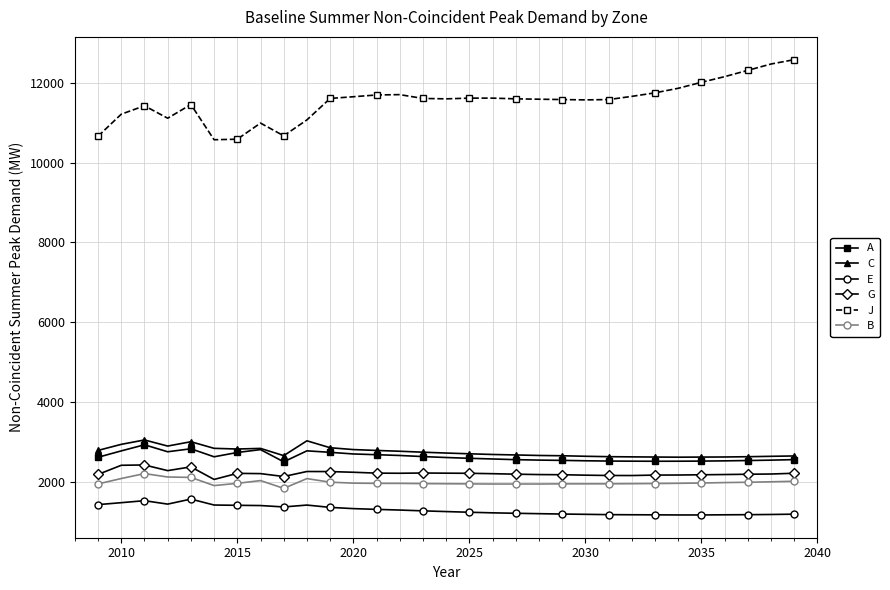

True or false: C has more than 2 interior local peaks.

True